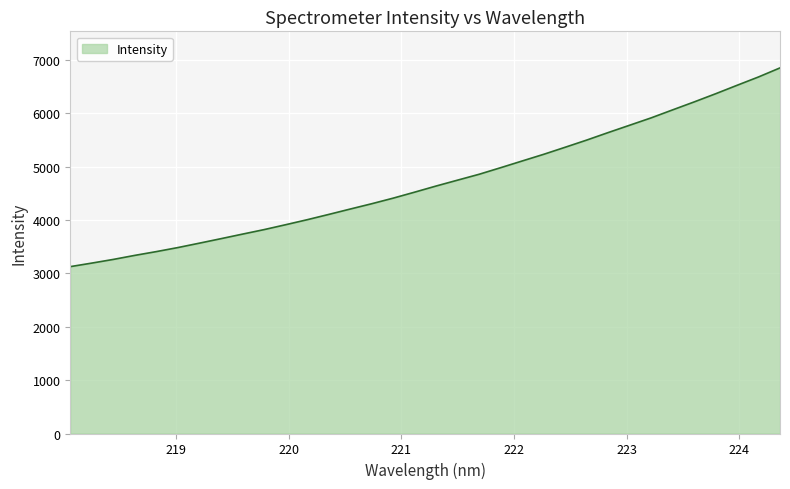

What is the difference between the maximum and minimum values?

3724.7